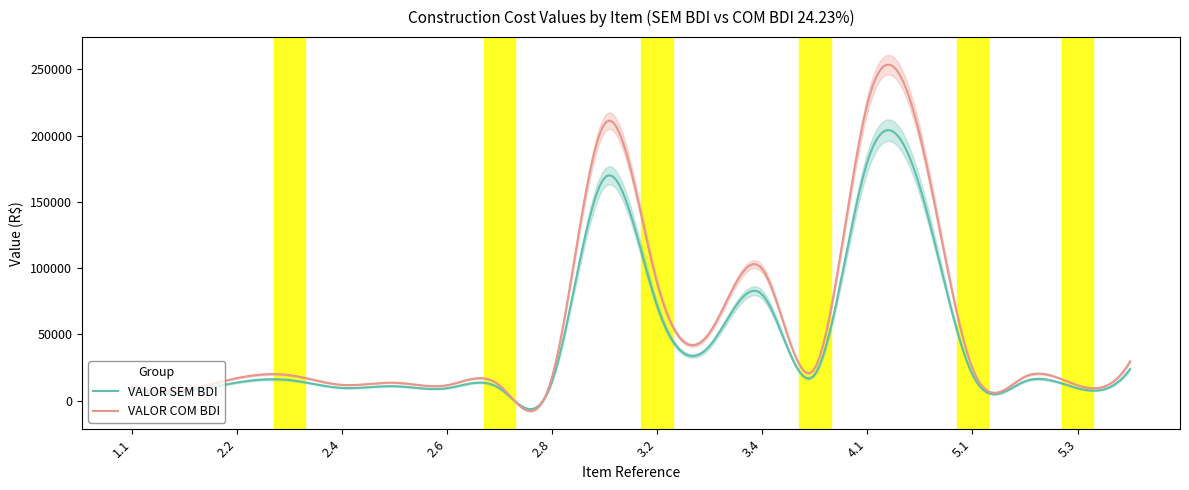

The VALOR COM BDI series shows 15846.7 at 5.3. True or false?

False